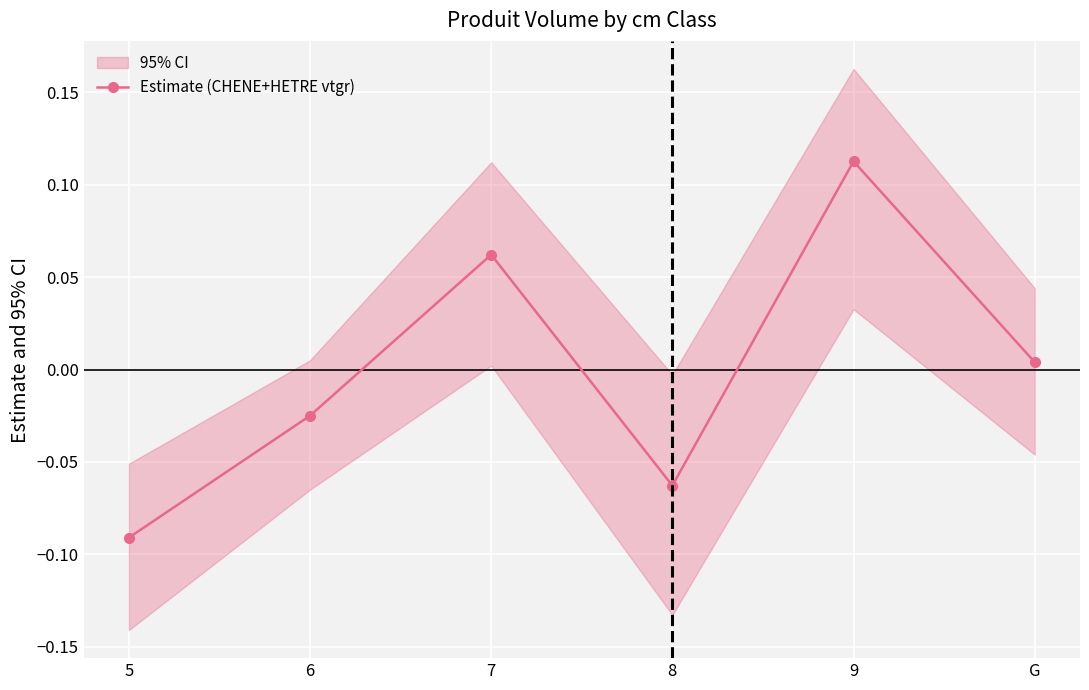

What is the difference between the values at 5 and G?

0.1